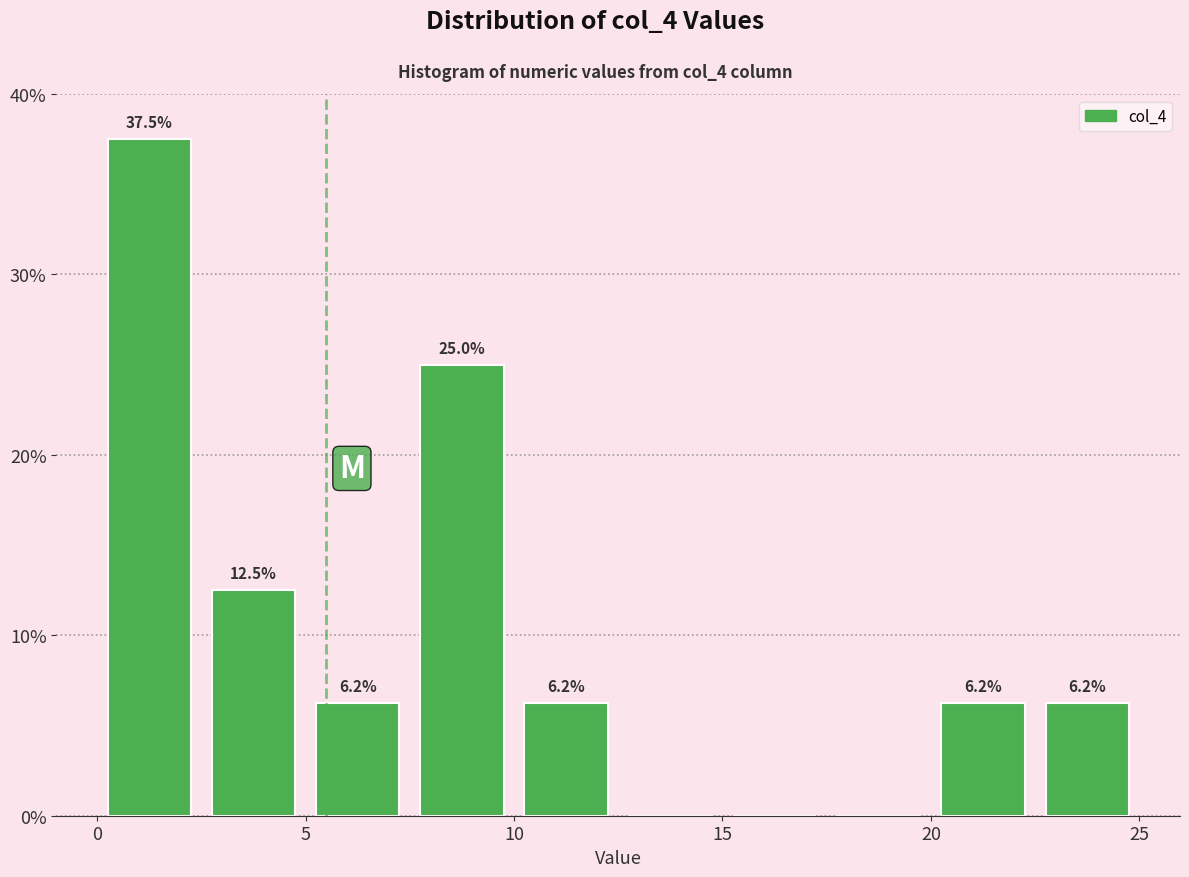

Which range on the x-axis has the tallest bar?

0.0 to 2.5